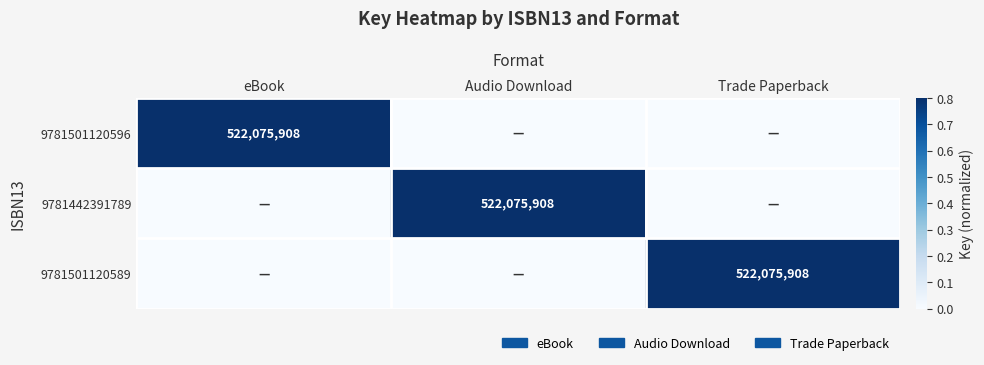

Which has a higher value, eBook or Audio Download?

eBook